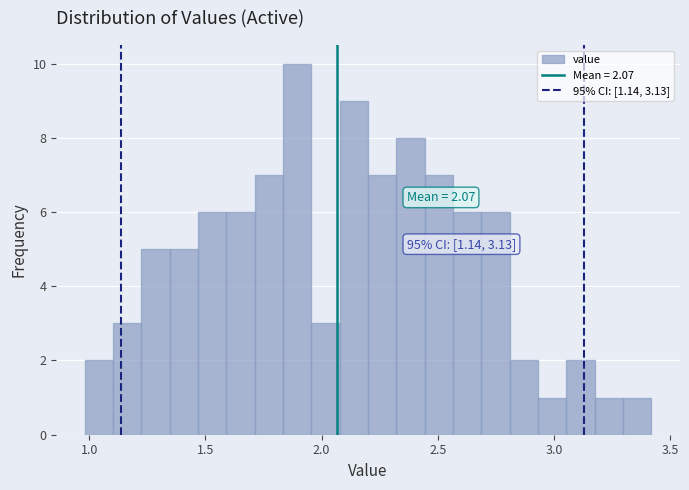

Read against the x-axis, roughly where is the centre of the tallest bar?

1.90